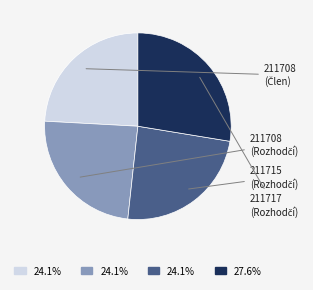

Is there any slice that represents more than half of the pie?

No